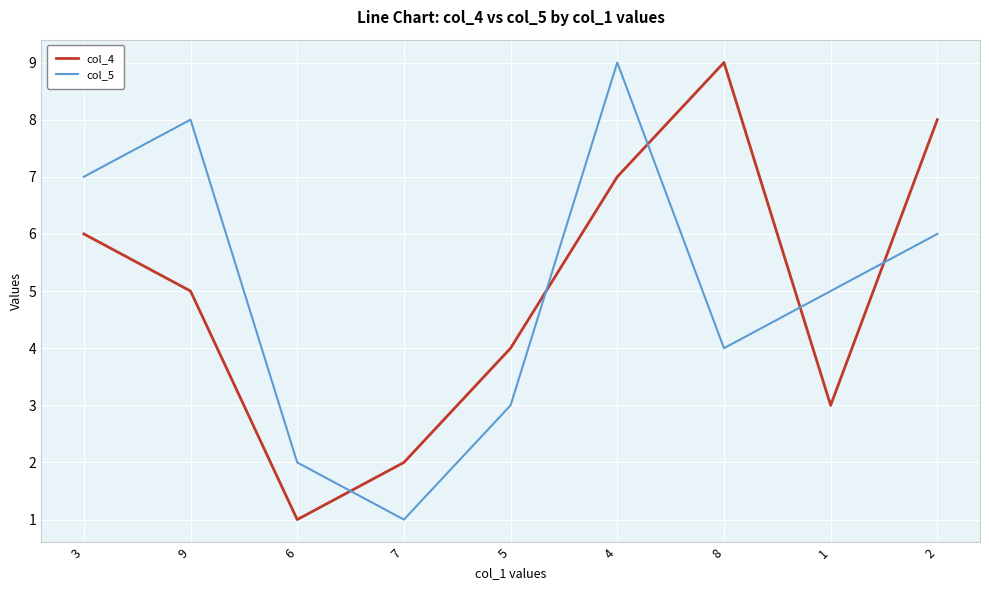

Which series changed the most between 6 and 8?

col_4